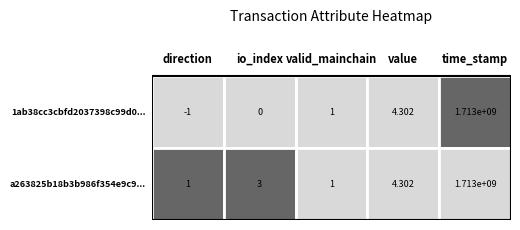

At which label does a263825b18b3b986f354e9c9df261fb995e1020 reach its minimum?

direction